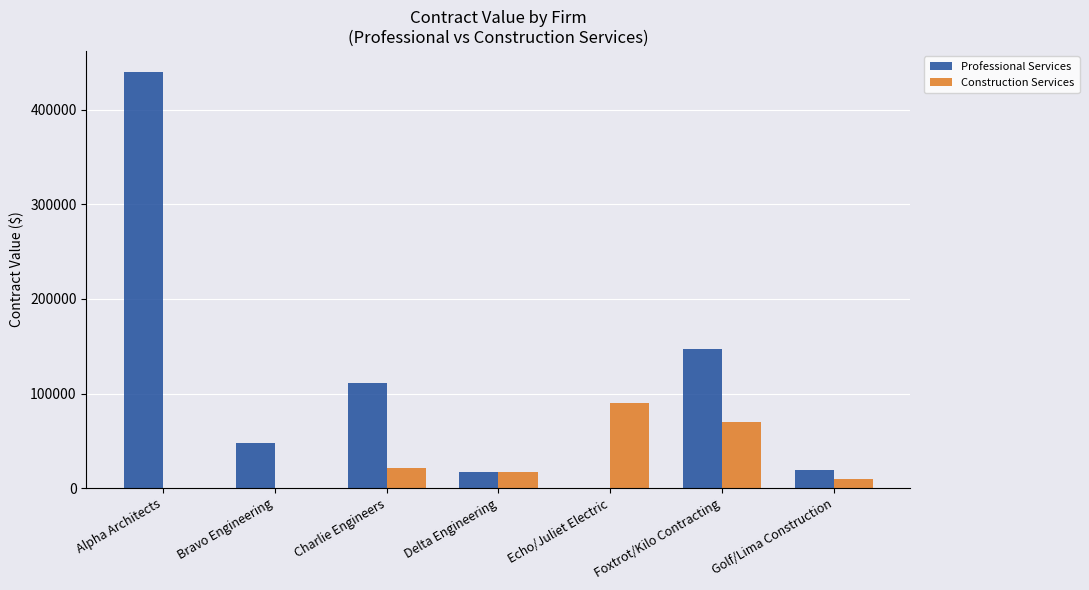

What is the highest value of the Construction Services series?

90000